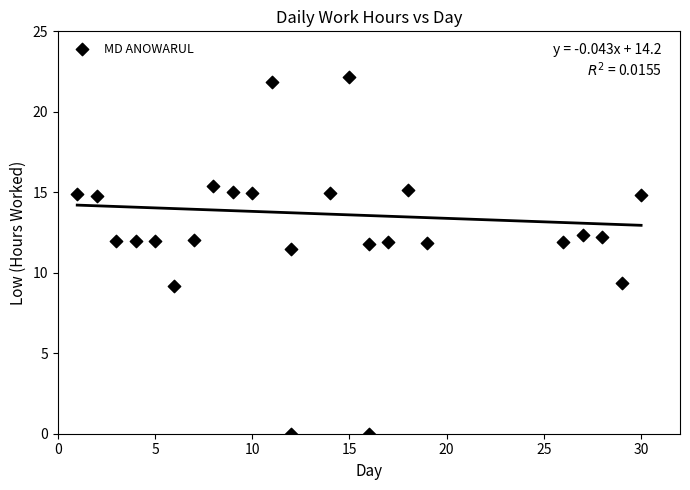

What Y value in the scatter plot is closest to 11?

11.5